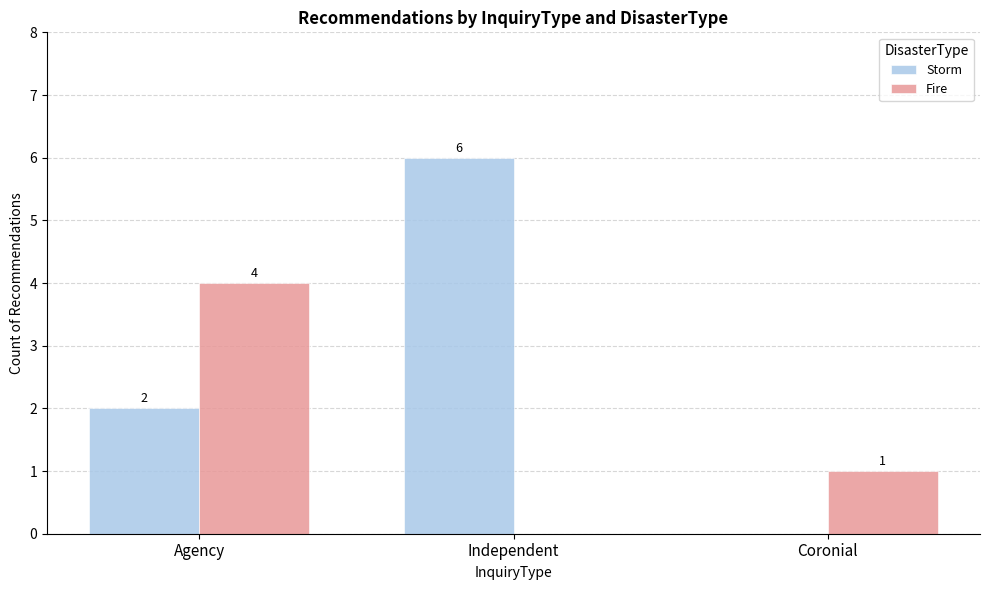

Is the value of Storm at Independent greater than the value of Fire at Coronial?

Yes